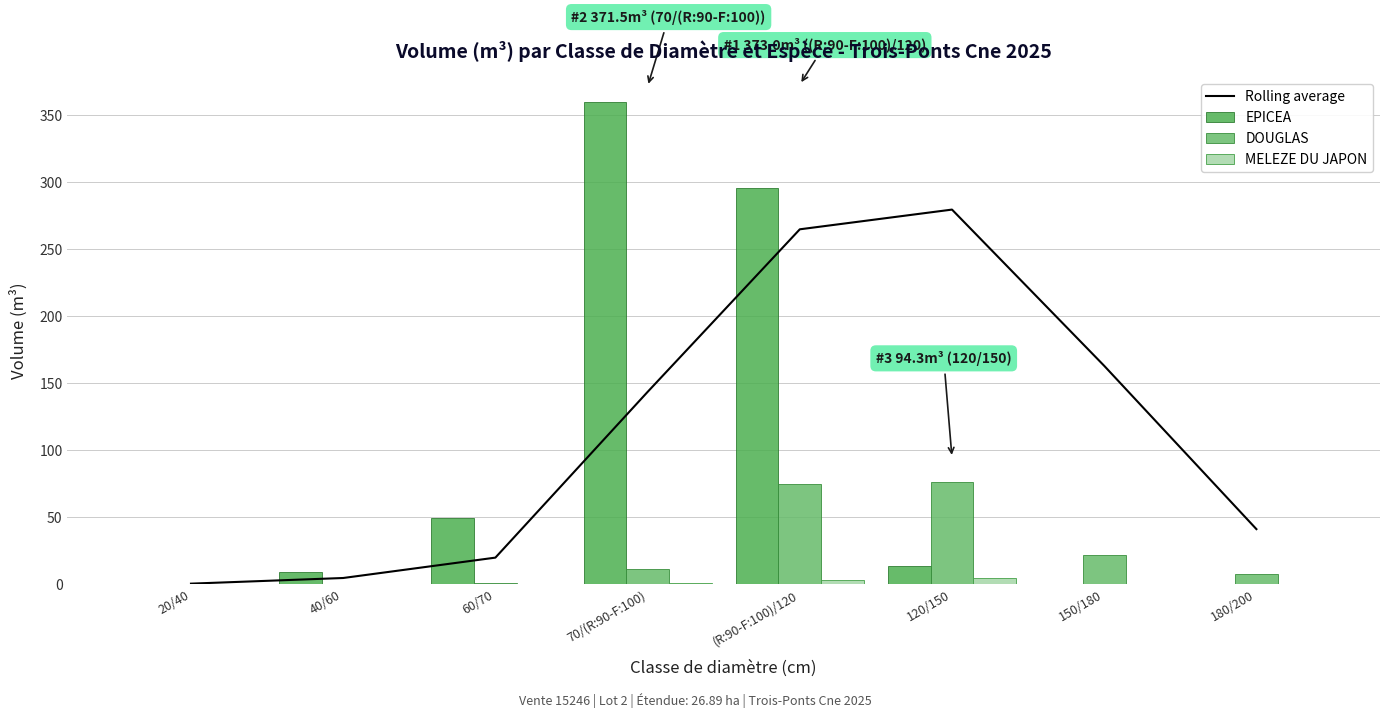

Reading left to right, transcribe all the data shown in this chart.

Rolling average: 20/40=0.2	40/60=4.4	60/70=19.7	70/(R:90-F:100)=143.4	(R:90-F:100)/120=264.9	120/150=279.6	150/180=162.9	180/200=40.9
EPICEA: 20/40=0.2	40/60=8.7	60/70=49.4	70/(R:90-F:100)=360.3	(R:90-F:100)/120=295.4	120/150=13.7	150/180=0.0	180/200=0.0
DOUGLAS: 20/40=0.0	40/60=0.0	60/70=0.7	70/(R:90-F:100)=10.9	(R:90-F:100)/120=74.3	120/150=75.8	150/180=21.5	180/200=7.1
MELEZE DU JAPON: 20/40=0.0	40/60=0.0	60/70=0.0	70/(R:90-F:100)=0.4	(R:90-F:100)/120=3.2	120/150=4.7	150/180=0.0	180/200=0.0